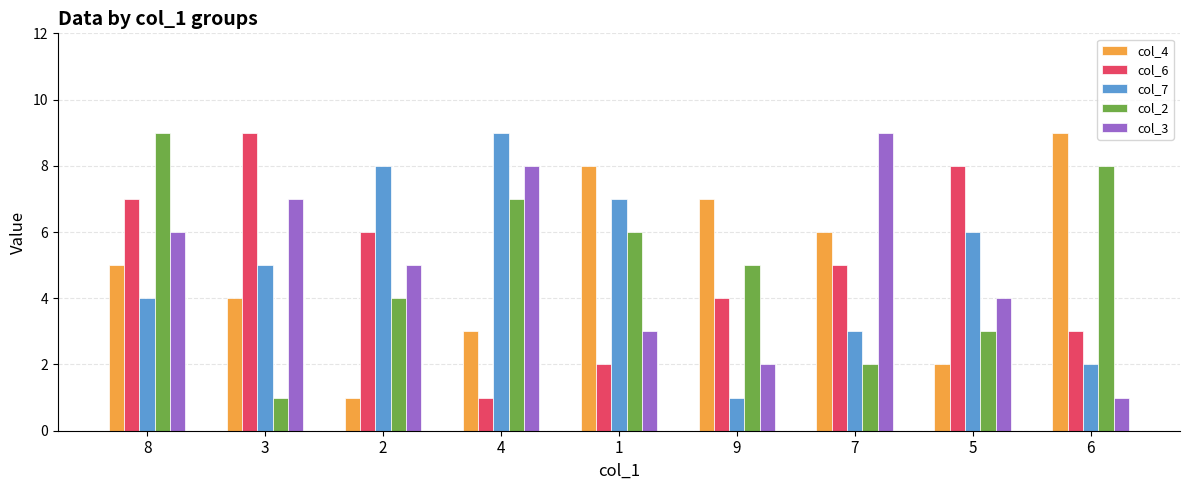

Which series changed the most between 2 and 1?

col_4